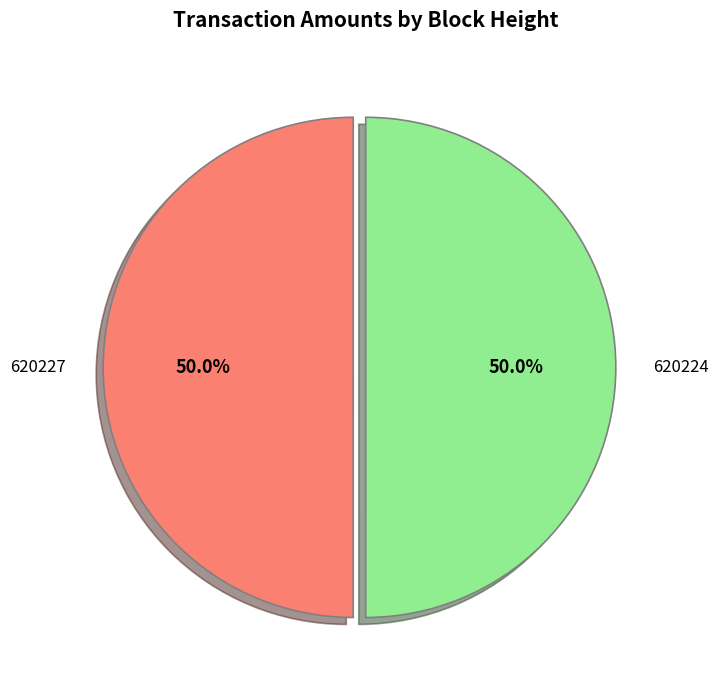

Is it true that 620224 is 60% of the pie?

False